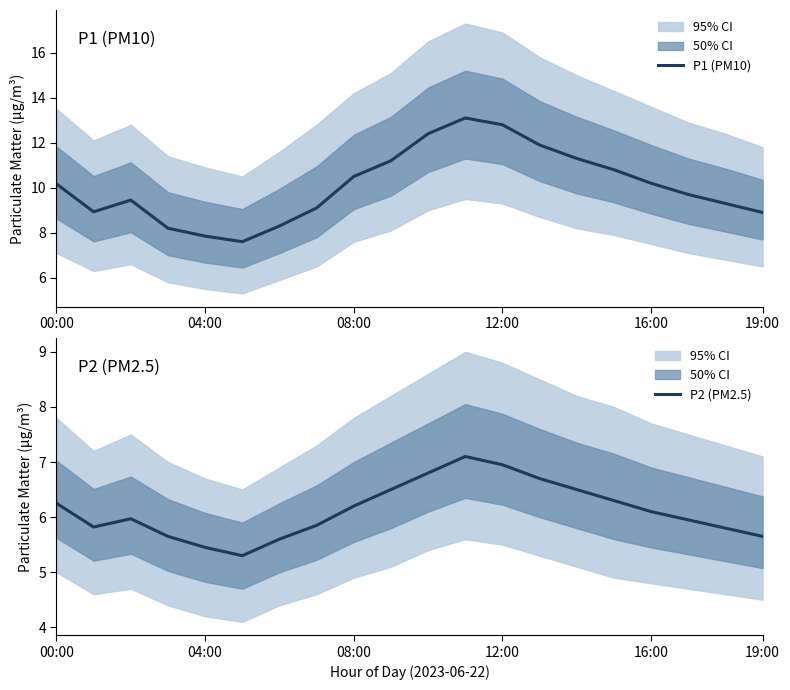

What value does the P1 (PM10) series have at 00:00?

10.2